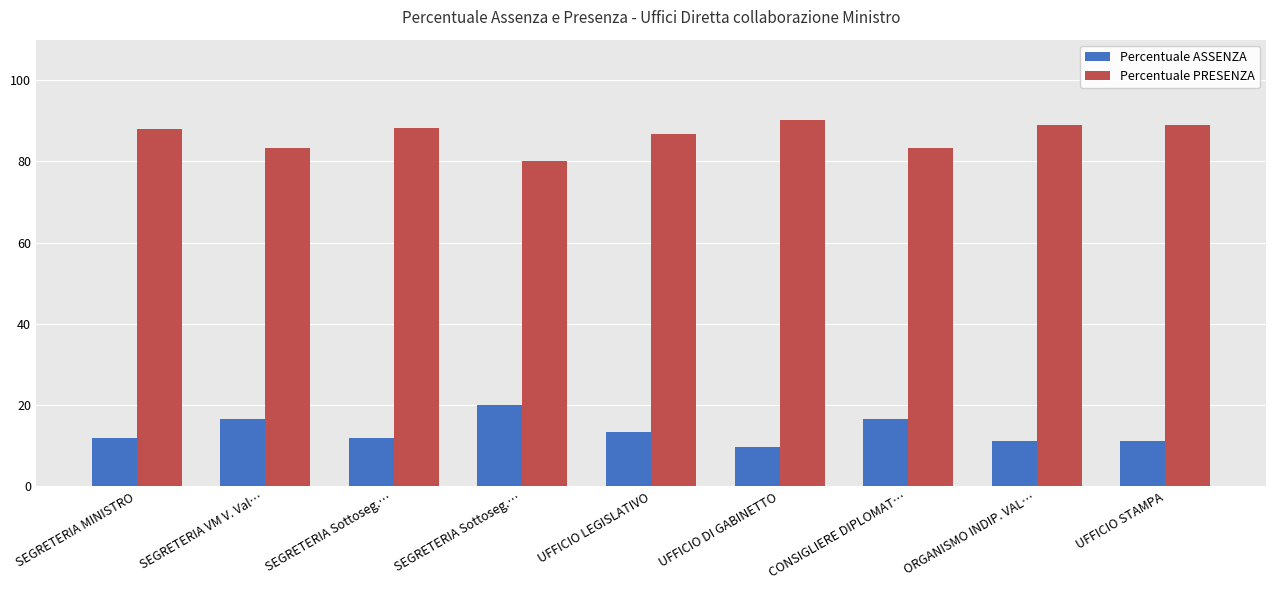

What are all the series names shown in the legend?

Percentuale ASSENZA, Percentuale PRESENZA